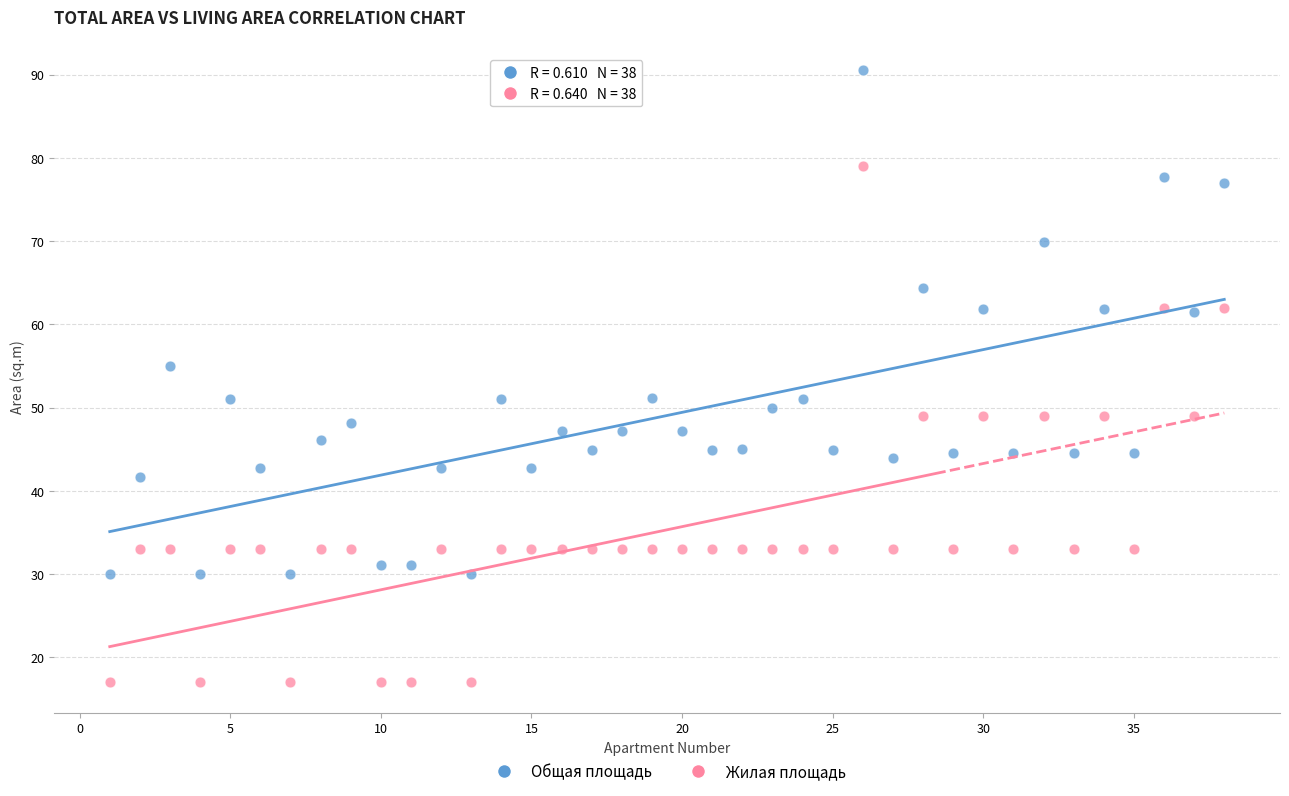

Which series has the widest spread of Y values?

Жилая площадь